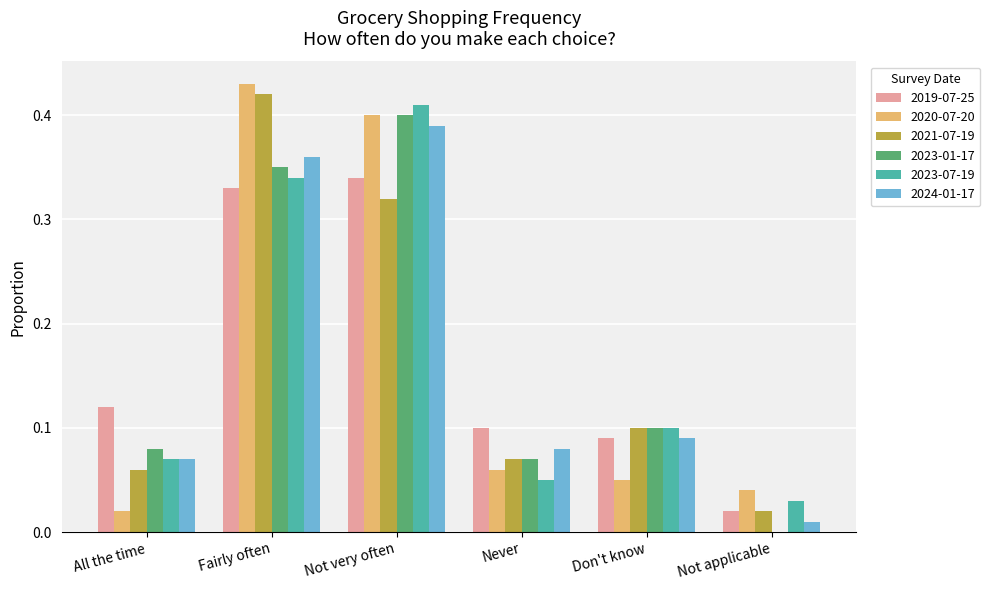

Which category has the highest value in the 2024-01-17 series?

Not very often